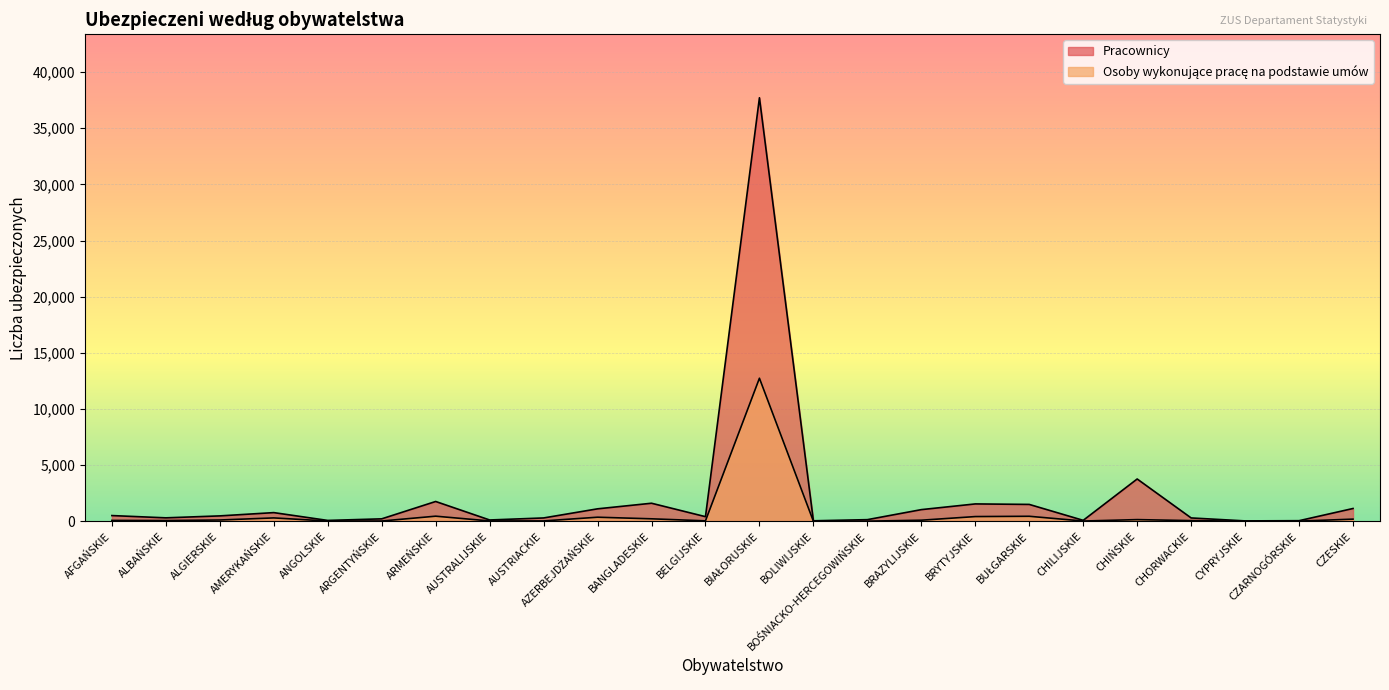

Where is the first local minimum for Osoby wykonujące pracę na podstawie umów?

ALBAŃSKIE